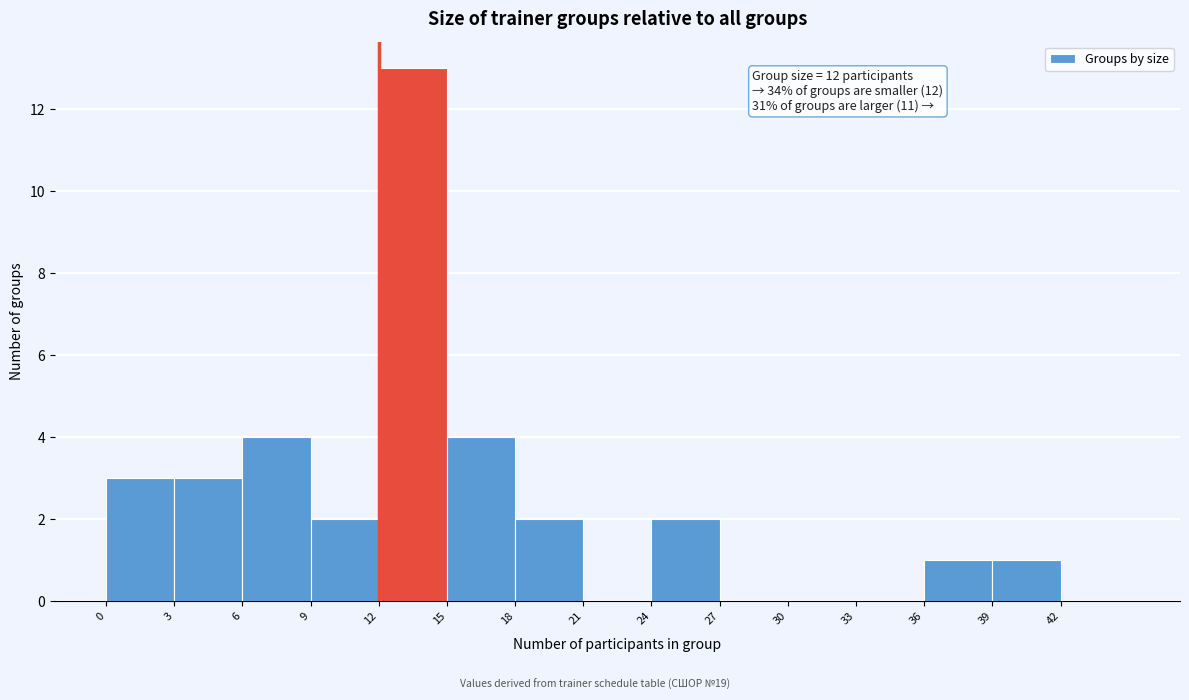

Which range on the x-axis has the tallest bar?

12 to 15